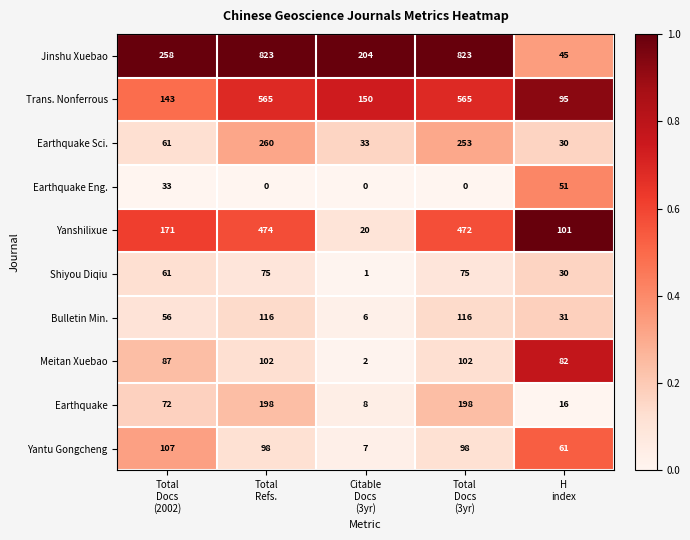

At how many categories does at least one series exceed 0?

5